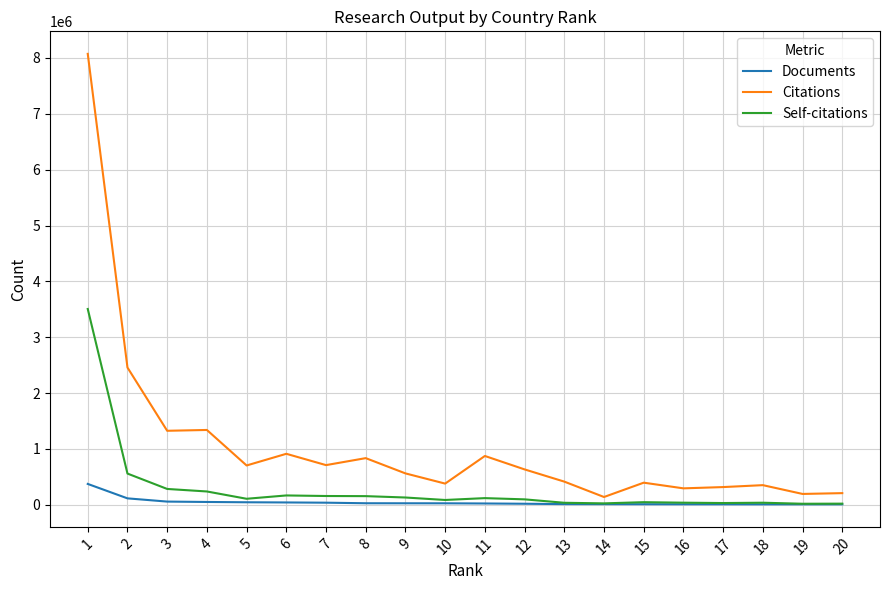

True or false: Self-citations and Citations cross at least once.

False